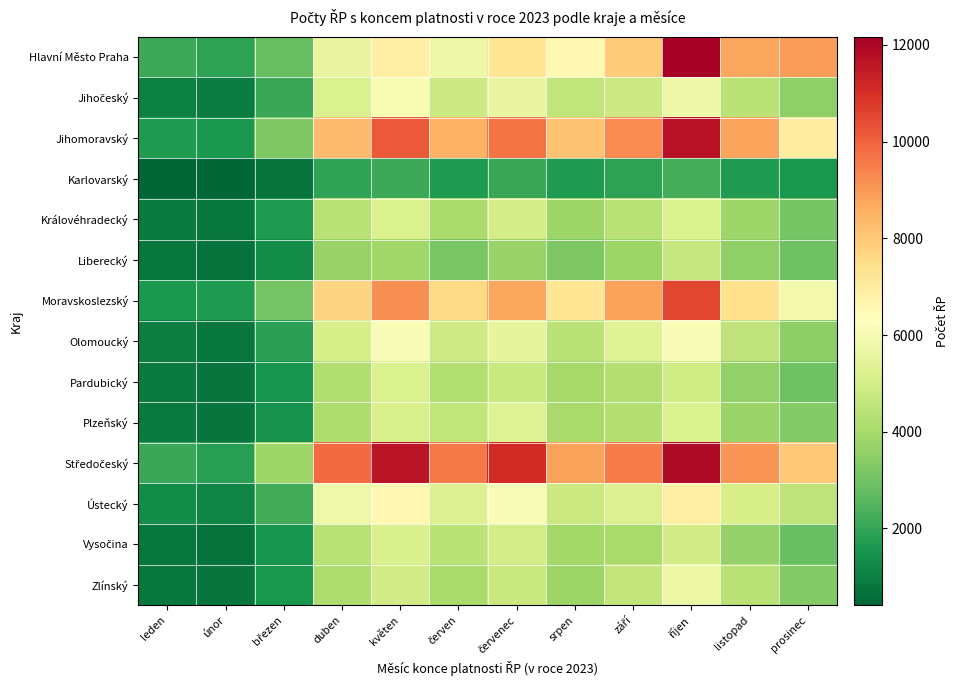

Which has a higher value, říjen or duben?

říjen